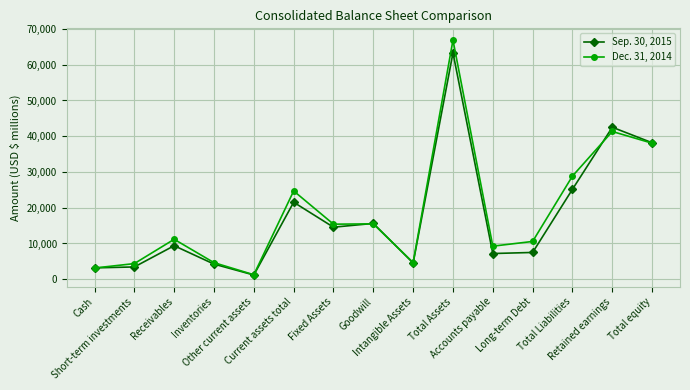

In Dec. 31, 2014, how many points are higher than both neighbors (excluding endpoints)?

5